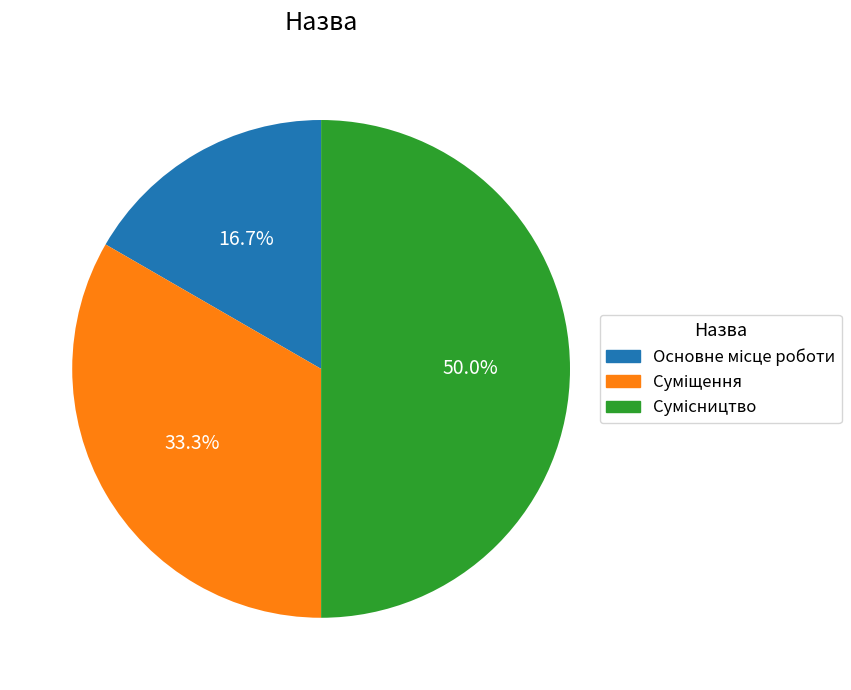

To the nearest percent, what portion does Суміщення represent?

33%